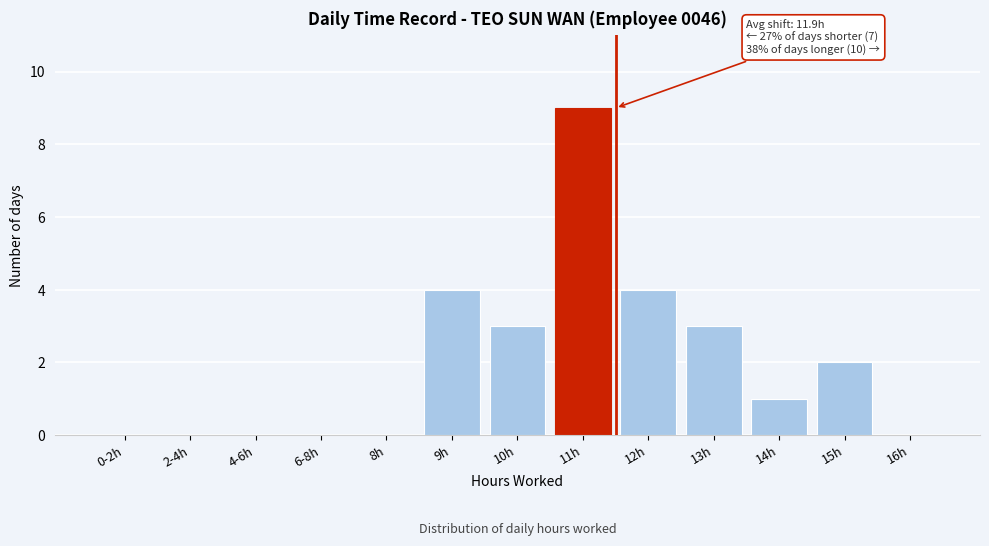

Reading left to right, what are all the values shown in this chart?

0-2h=0	2-4h=0	4-6h=0	6-8h=0	8h=0	9h=4	10h=3	11h=9	12h=4	13h=3	14h=1	15h=2	16h=0